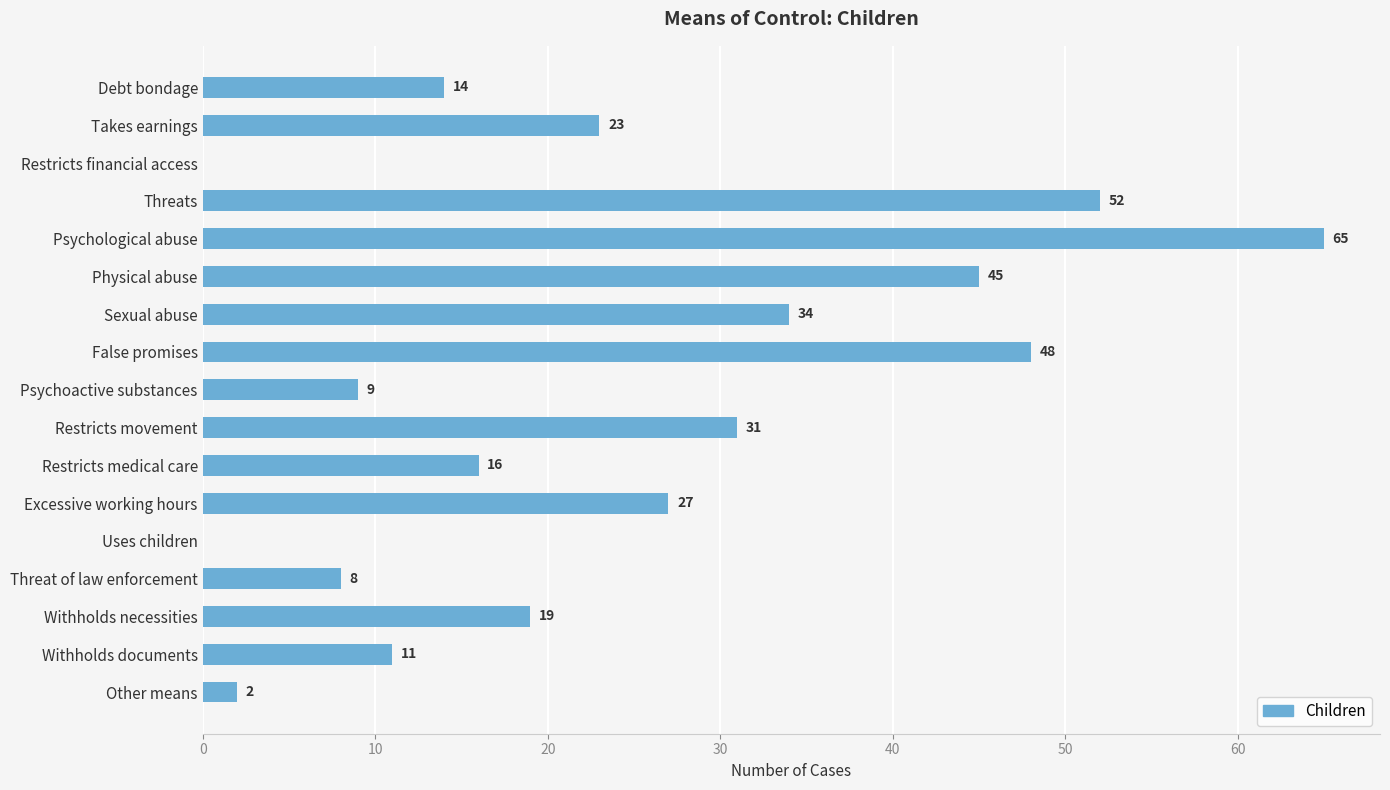

What is the greatest value displayed?

65